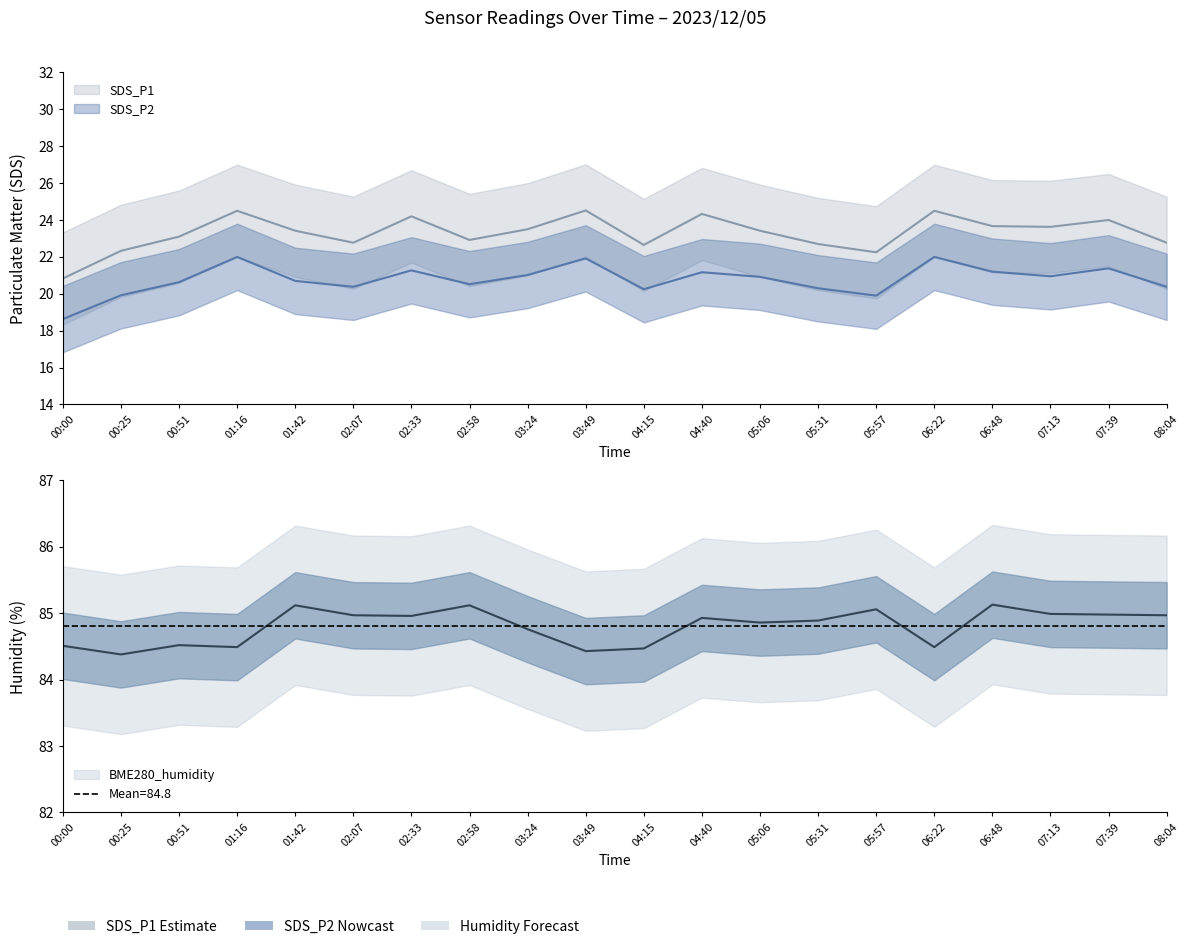

Reading left to right, list all the values displayed in this chart.

SDS_P1: 00:00=20.8	00:25=22.3	00:51=23.1	01:16=24.5	01:42=23.4	02:07=22.8	02:33=24.2	02:58=22.9	03:24=23.5	03:49=24.5	04:15=22.6	04:40=24.3	05:06=23.4	05:31=22.7	05:57=22.2	06:22=24.5	06:48=23.7	07:13=23.6	07:39=24.0	08:04=22.8
SDS_P2: 00:00=18.6	00:25=19.9	00:51=20.6	01:16=22.0	01:42=20.7	02:07=20.4	02:33=21.3	02:58=20.5	03:24=21.0	03:49=21.9	04:15=20.2	04:40=21.2	05:06=20.9	05:31=20.3	05:57=19.9	06:22=22.0	06:48=21.2	07:13=20.9	07:39=21.4	08:04=20.4
BME280_humidity: 00:00=84.5	00:25=84.4	00:51=84.5	01:16=84.5	01:42=85.1	02:07=85.0	02:33=85.0	02:58=85.1	03:24=84.8	03:49=84.4	04:15=84.5	04:40=84.9	05:06=84.9	05:31=84.9	05:57=85.1	06:22=84.5	06:48=85.1	07:13=85.0	07:39=85.0	08:04=85.0